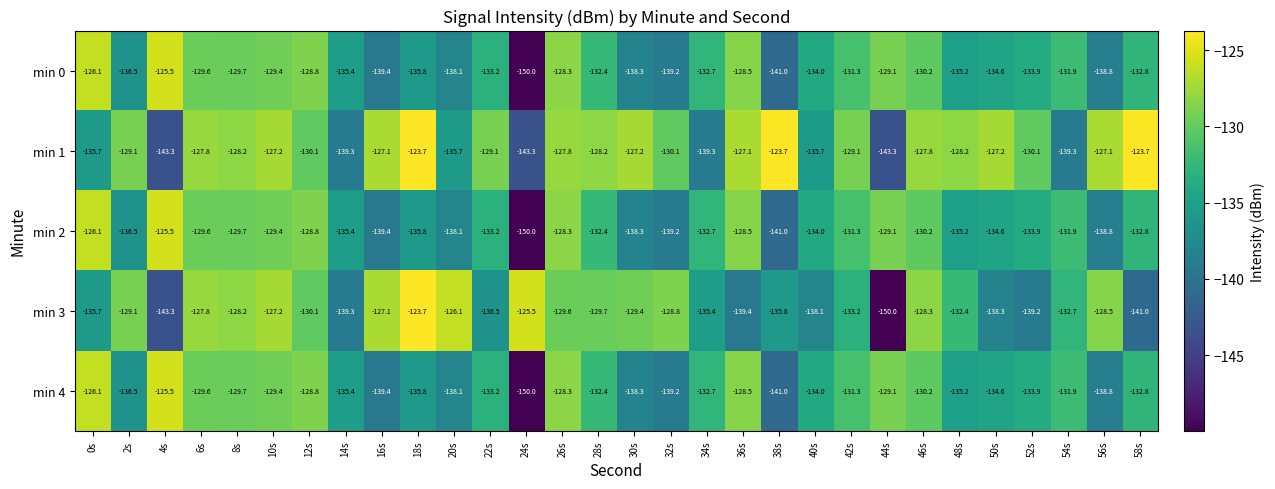

What is the approximate value of min 0 at 24s?

-150.0